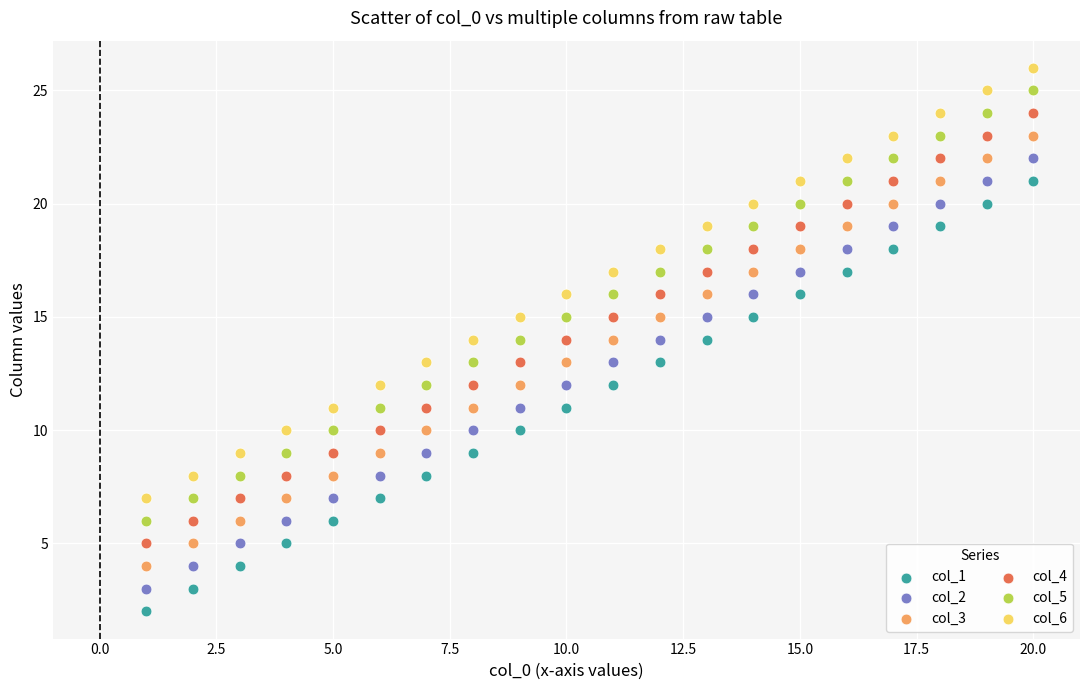

What is the X range (max minus min) for the scatter plot?

19